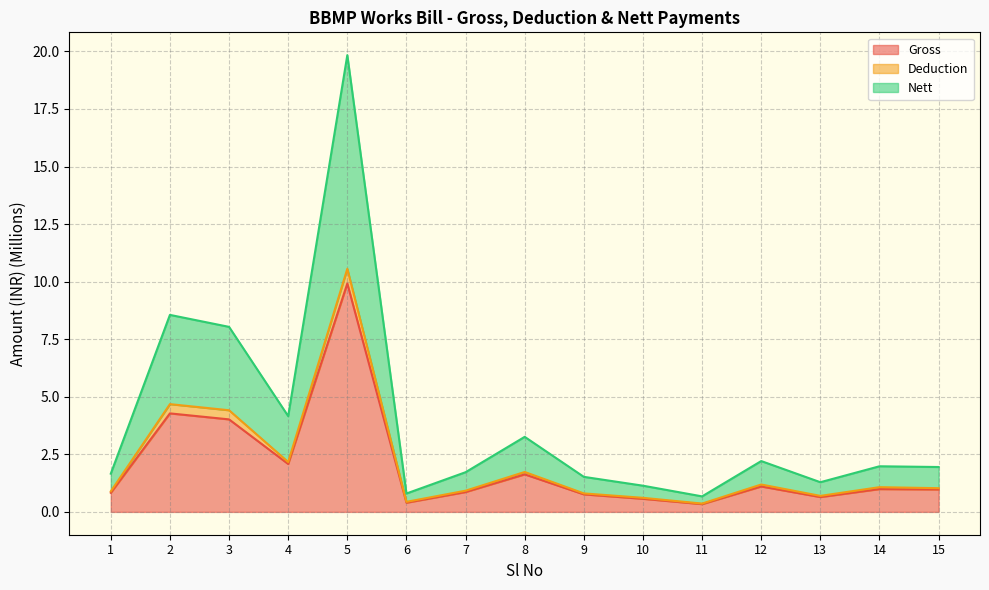

Is it true that Nett equals 2.0 at 10?

False